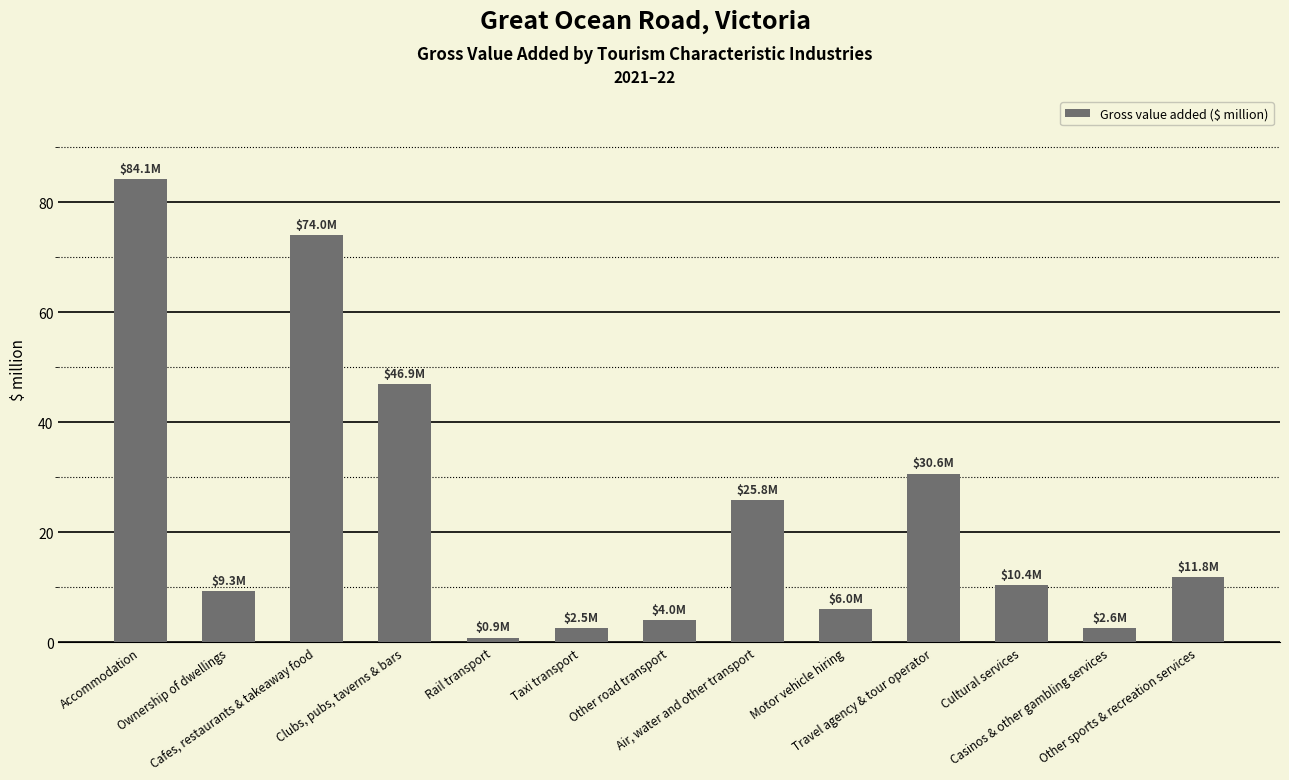

What is the average value?

23.8